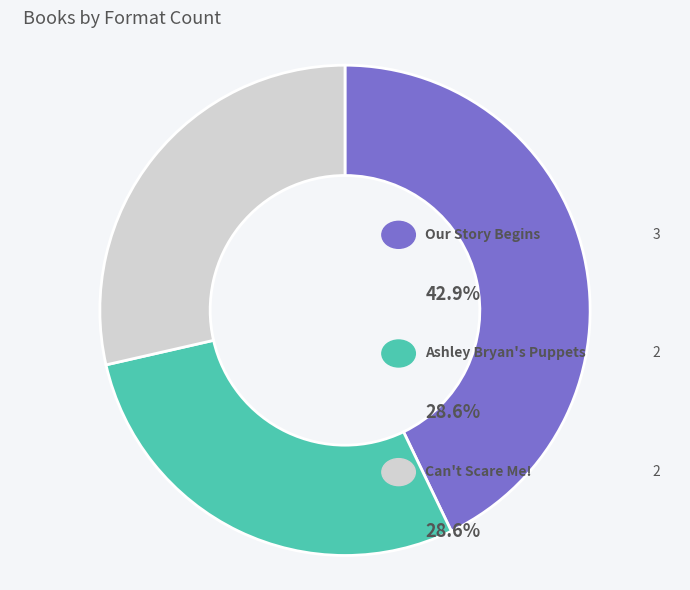

Does Our Story Begins represent more than half of the total?

No